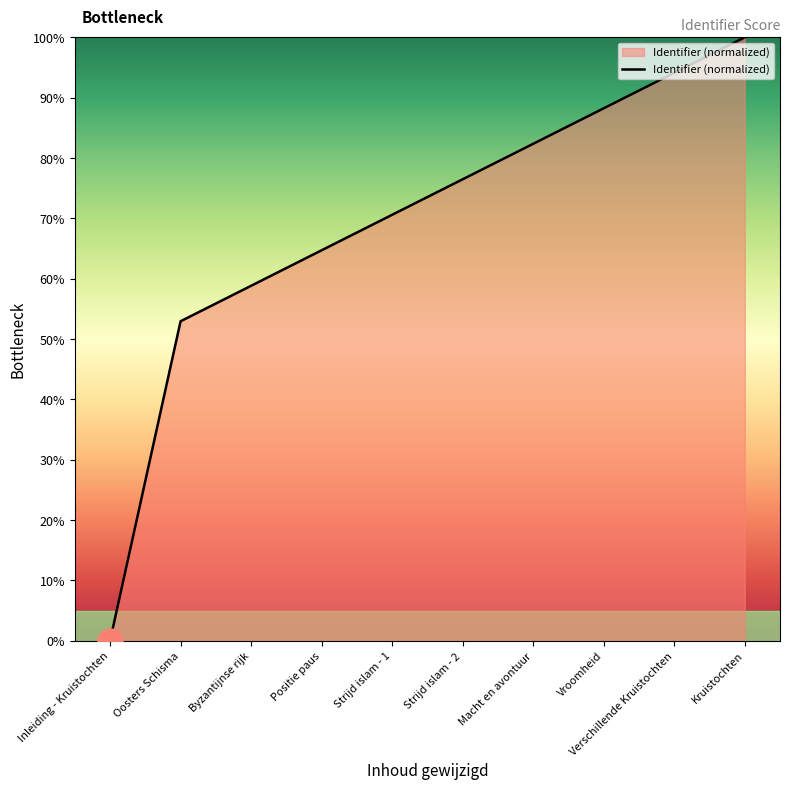

How many lines are shown in the chart?

1